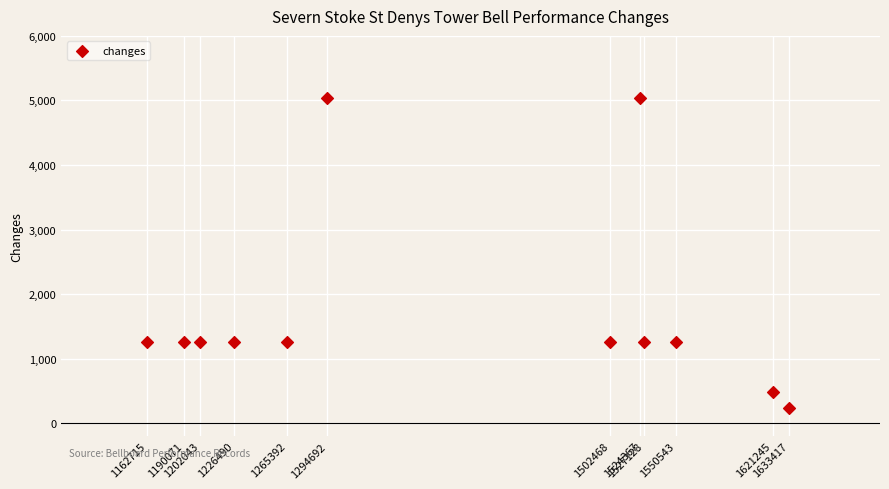

What is the range of Y values (max minus min)?

4800